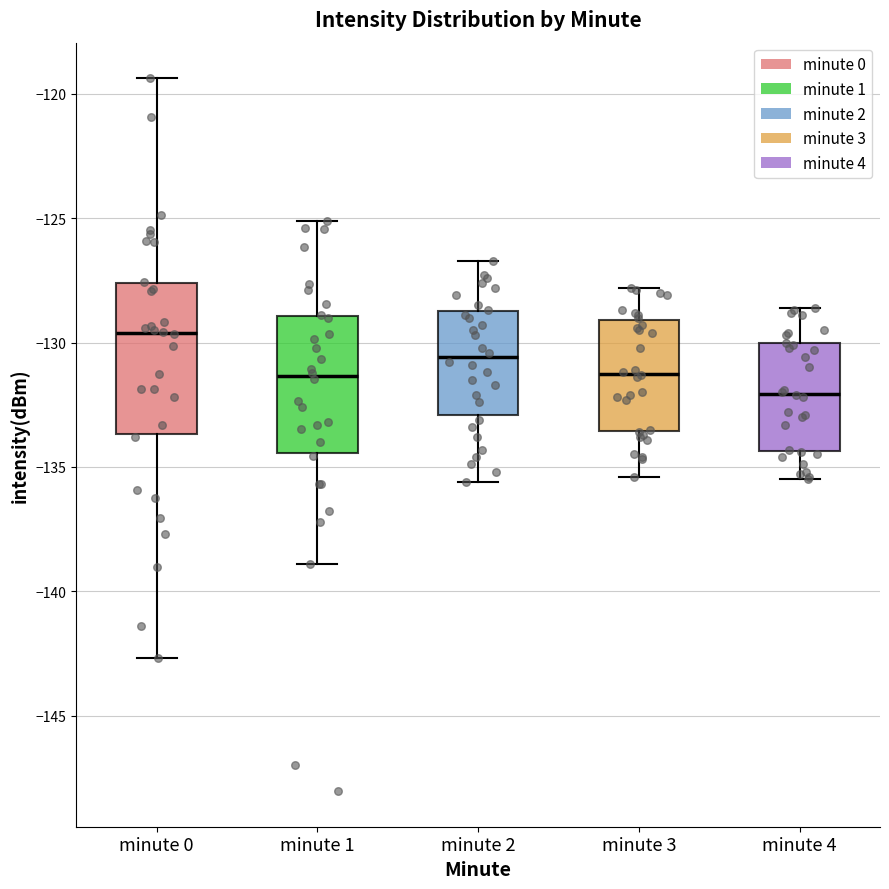

Reading left to right, transcribe this box plot: for each box, give where its median line is, the range the box spans, and where its two whiskers end, as read against the y-axis. The values are not printed on the chart, so give them approximately, as read against the axis.

minute 0: median -129.5, box -133.5 to -127.5, whiskers -142.5 to -119.5
minute 1: median -131.5, box -134.5 to -129.0, whiskers -139.0 to -125.0
minute 2: median -130.5, box -133.0 to -128.5, whiskers -135.5 to -126.5
minute 3: median -131.0, box -133.5 to -129.0, whiskers -135.5 to -128.0
minute 4: median -132.0, box -134.5 to -130.0, whiskers -135.5 to -128.5